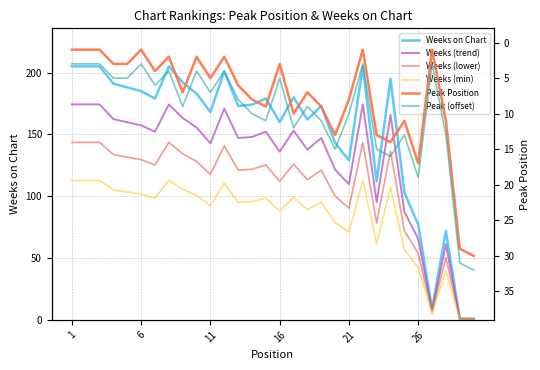

Which series has the largest total across all categories?

Weeks on Chart